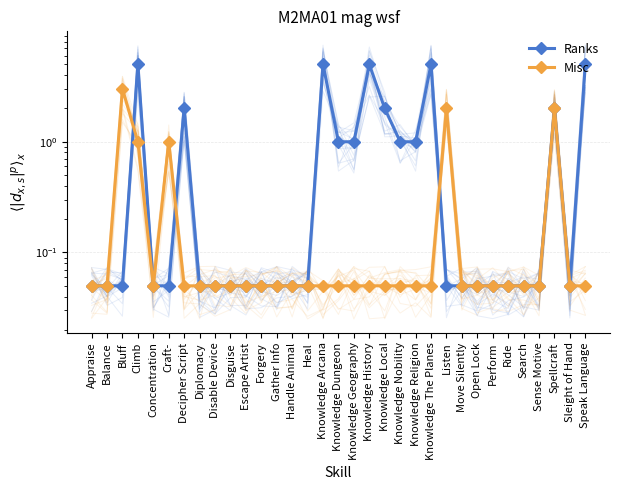

What is the greatest value displayed?

5.0